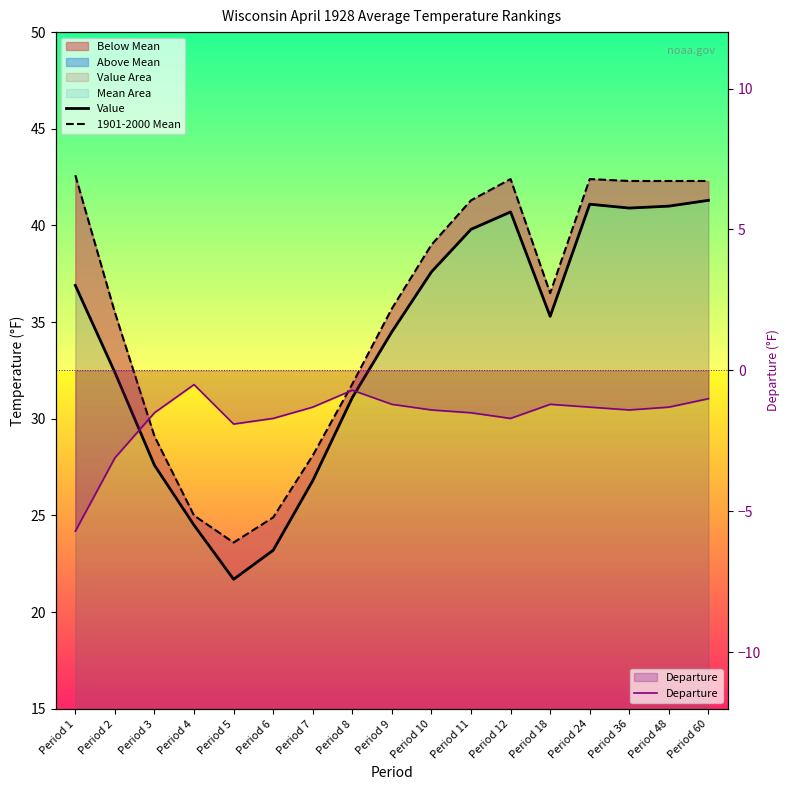

In Departure, how many points are higher than both neighbors (excluding endpoints)?

3